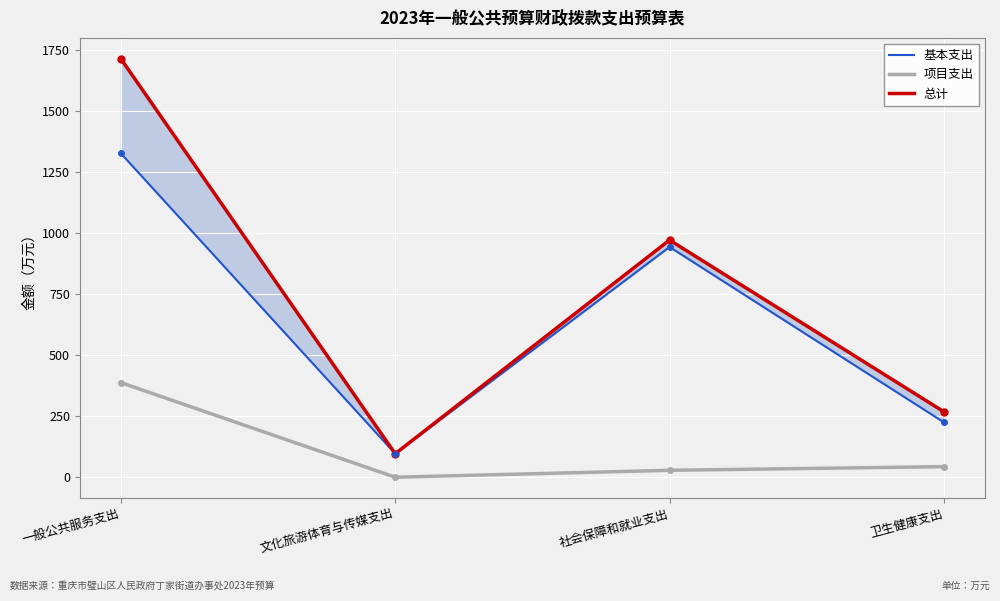

Where is 基本支出 nearest to the value 710?

社会保障和就业支出